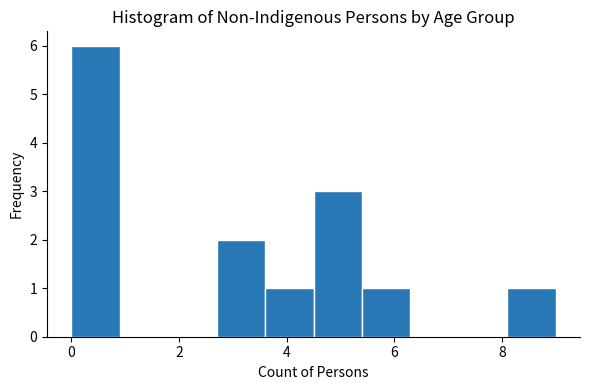

Reading left to right, transcribe this chart: for each bar, give the range it covers on the x-axis and its height. Neither the bar edges nor the heights are printed on the chart, so give them approximately, as read against the axes.

0.0 to 0.9: 6
0.9 to 1.8: 0
1.8 to 2.7: 0
2.7 to 3.6: 2
3.6 to 4.5: 1
4.5 to 5.4: 3
5.4 to 6.3: 1
6.3 to 7.2: 0
7.2 to 8.1: 0
8.1 to 9.0: 1